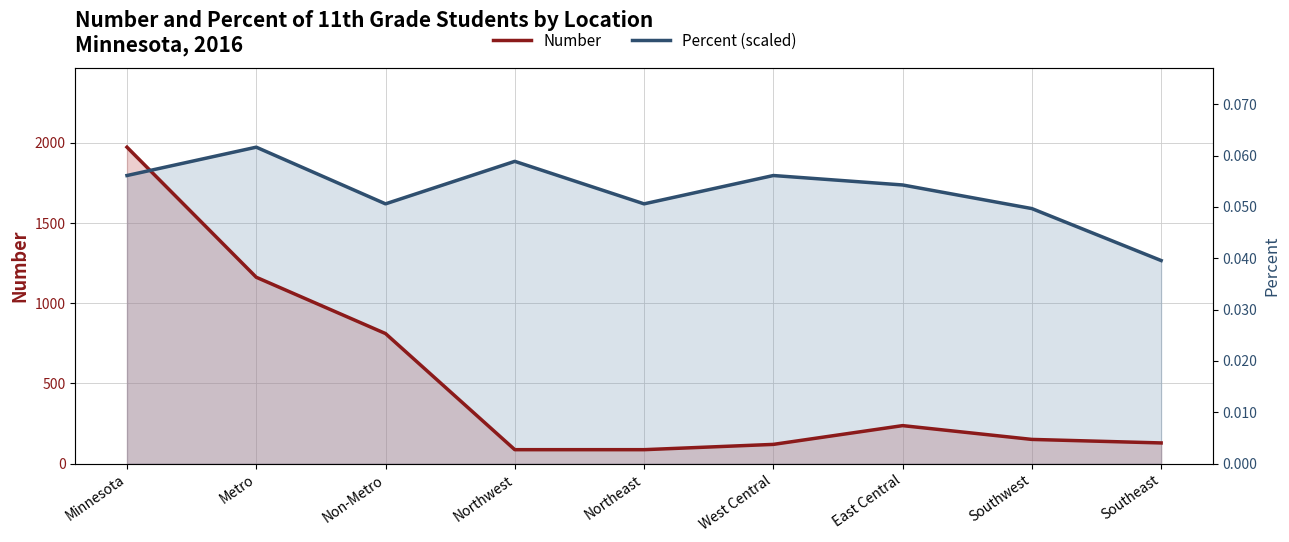

List the series in order of their overall mean, lowest first.

Number, Percent (scaled)